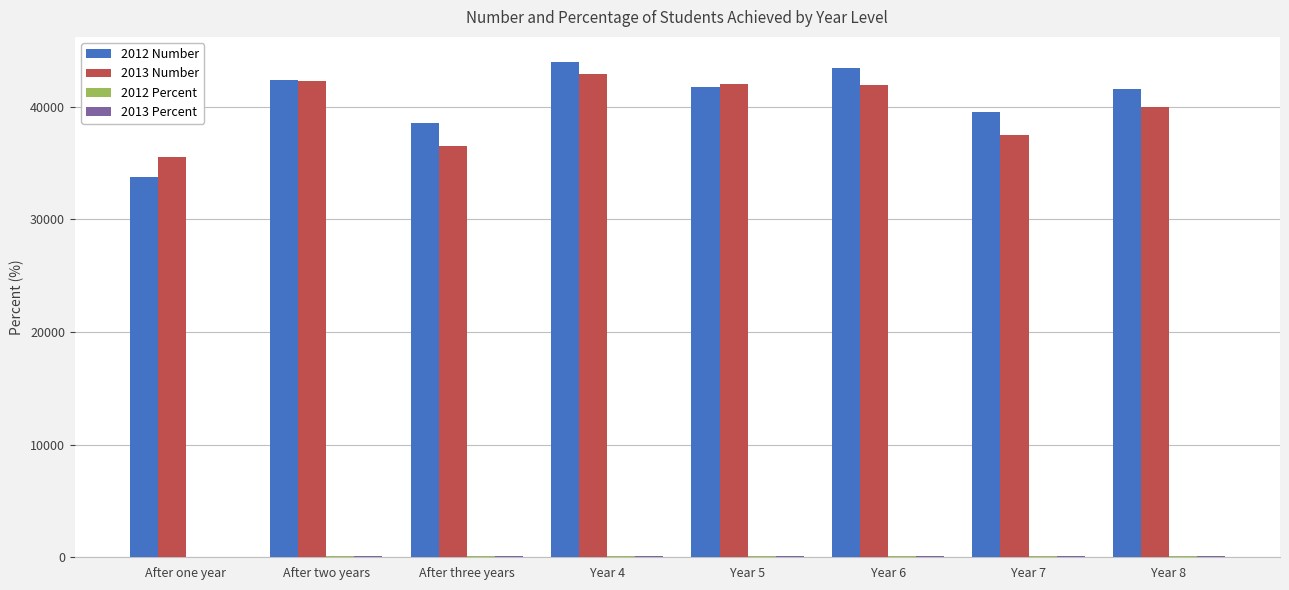

What is the maximum value shown in the chart?

44015.0